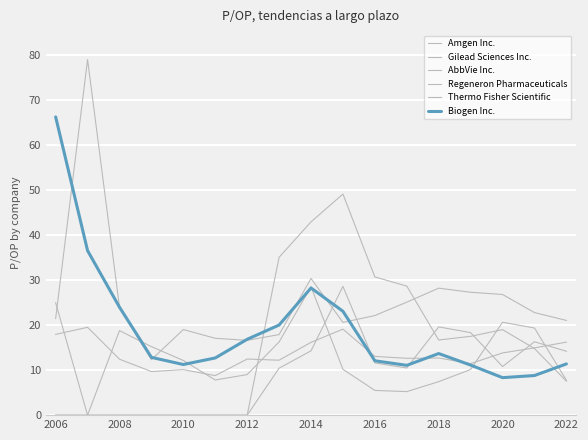

Rank the series by their maximum value, from highest to lowest.

Thermo Fisher Scientific, Biogen Inc., Regeneron Pharmaceuticals, AbbVie Inc., Gilead Sciences Inc., Amgen Inc.